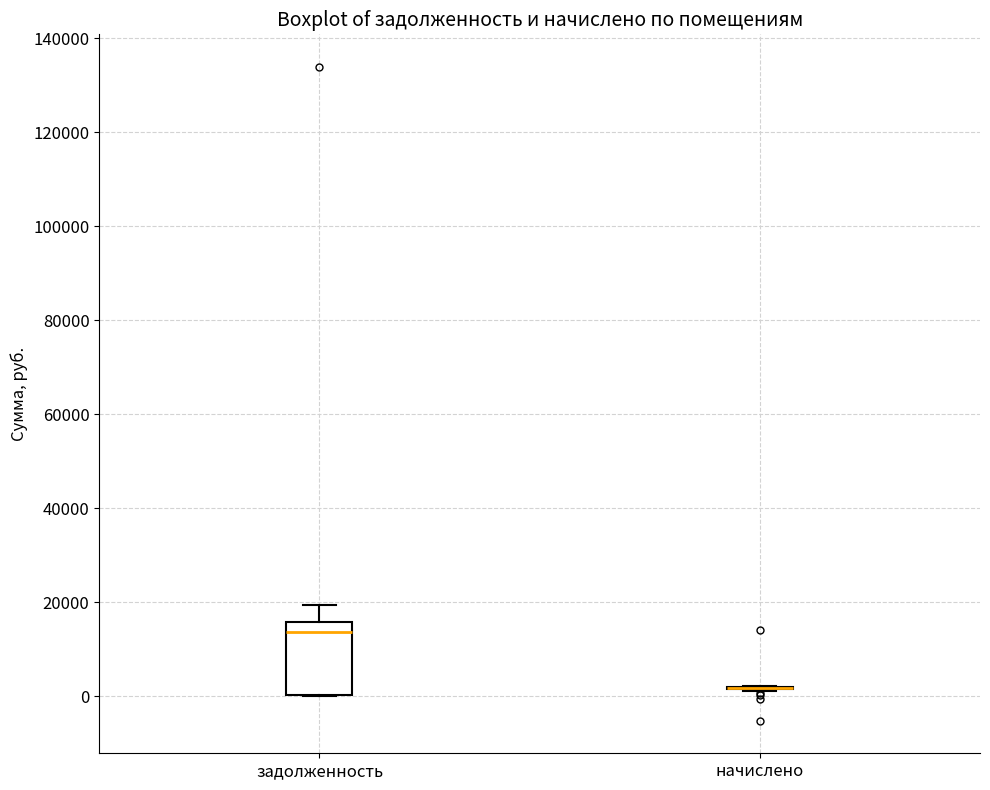

Reading left to right, transcribe this box plot: for each box, give where its median line is, the range the box spans, and where its two whiskers end, as read against the y-axis. The values are not printed on the chart, so give them approximately, as read against the axis.

задолженность: median 14000, box 0 to 16000, whiskers 0 to 20000
начислено: box collapsed to a line at 2000, whiskers 2000 to 2000